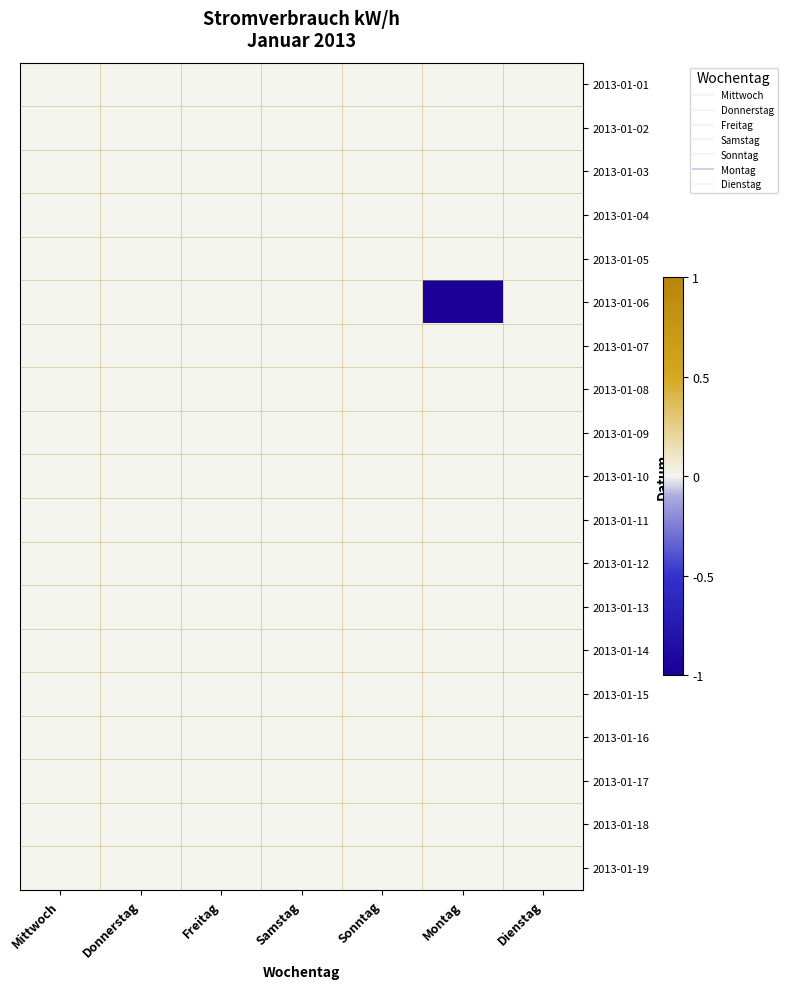

Reading left to right, transcribe all the data shown in this chart.

2013-01-01: Mittwoch=0.0	Donnerstag=0.0	Freitag=0.0	Samstag=0.0	Sonntag=0.0	Montag=0.0	Dienstag=0.0
2013-01-02: Mittwoch=0.0	Donnerstag=0.0	Freitag=0.0	Samstag=0.0	Sonntag=0.0	Montag=0.0	Dienstag=0.0
2013-01-03: Mittwoch=0.0	Donnerstag=0.0	Freitag=0.0	Samstag=0.0	Sonntag=0.0	Montag=0.0	Dienstag=0.0
2013-01-04: Mittwoch=0.0	Donnerstag=0.0	Freitag=0.0	Samstag=0.0	Sonntag=0.0	Montag=0.0	Dienstag=0.0
2013-01-05: Mittwoch=0.0	Donnerstag=0.0	Freitag=0.0	Samstag=0.0	Sonntag=0.0	Montag=0.0	Dienstag=0.0
2013-01-06: Mittwoch=0.0	Donnerstag=0.0	Freitag=0.0	Samstag=0.0	Sonntag=0.0	Montag=-1.0	Dienstag=0.0
2013-01-07: Mittwoch=0.0	Donnerstag=0.0	Freitag=0.0	Samstag=0.0	Sonntag=0.0	Montag=0.0	Dienstag=0.0
2013-01-08: Mittwoch=0.0	Donnerstag=0.0	Freitag=0.0	Samstag=0.0	Sonntag=0.0	Montag=0.0	Dienstag=0.0
2013-01-09: Mittwoch=0.0	Donnerstag=0.0	Freitag=0.0	Samstag=0.0	Sonntag=0.0	Montag=0.0	Dienstag=0.0
2013-01-10: Mittwoch=0.0	Donnerstag=0.0	Freitag=0.0	Samstag=0.0	Sonntag=0.0	Montag=0.0	Dienstag=0.0
2013-01-11: Mittwoch=0.0	Donnerstag=0.0	Freitag=0.0	Samstag=0.0	Sonntag=0.0	Montag=0.0	Dienstag=0.0
2013-01-12: Mittwoch=0.0	Donnerstag=0.0	Freitag=0.0	Samstag=0.0	Sonntag=0.0	Montag=0.0	Dienstag=0.0
2013-01-13: Mittwoch=0.0	Donnerstag=0.0	Freitag=0.0	Samstag=0.0	Sonntag=0.0	Montag=0.0	Dienstag=0.0
2013-01-14: Mittwoch=0.0	Donnerstag=0.0	Freitag=0.0	Samstag=0.0	Sonntag=0.0	Montag=0.0	Dienstag=0.0
2013-01-15: Mittwoch=0.0	Donnerstag=0.0	Freitag=0.0	Samstag=0.0	Sonntag=0.0	Montag=0.0	Dienstag=0.0
2013-01-16: Mittwoch=0.0	Donnerstag=0.0	Freitag=0.0	Samstag=0.0	Sonntag=0.0	Montag=0.0	Dienstag=0.0
2013-01-17: Mittwoch=0.0	Donnerstag=0.0	Freitag=0.0	Samstag=0.0	Sonntag=0.0	Montag=0.0	Dienstag=0.0
2013-01-18: Mittwoch=0.0	Donnerstag=0.0	Freitag=0.0	Samstag=0.0	Sonntag=0.0	Montag=0.0	Dienstag=0.0
2013-01-19: Mittwoch=0.0	Donnerstag=0.0	Freitag=0.0	Samstag=0.0	Sonntag=0.0	Montag=0.0	Dienstag=0.0